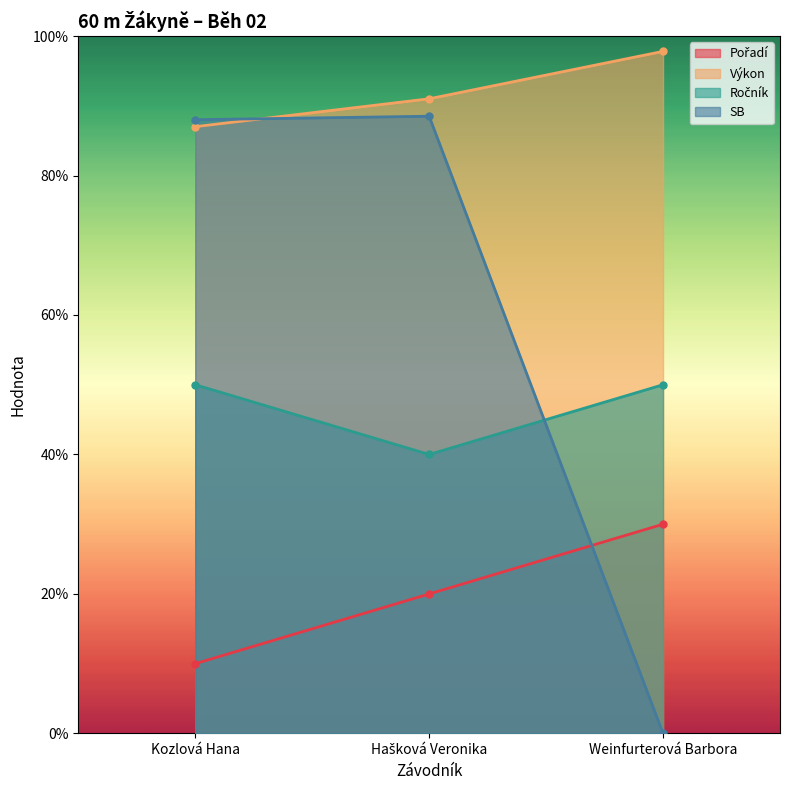

What are all the series names shown in the legend?

Pořadí, Výkon, Ročník, SB